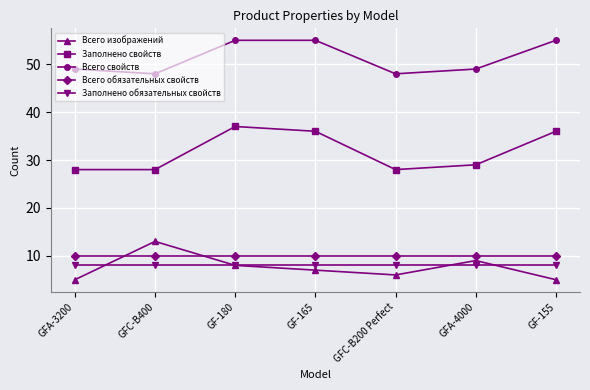

Is the value of Заполнено обязательных свойств at GFC-B400 greater than the value of Всего свойств at GF-155?

No